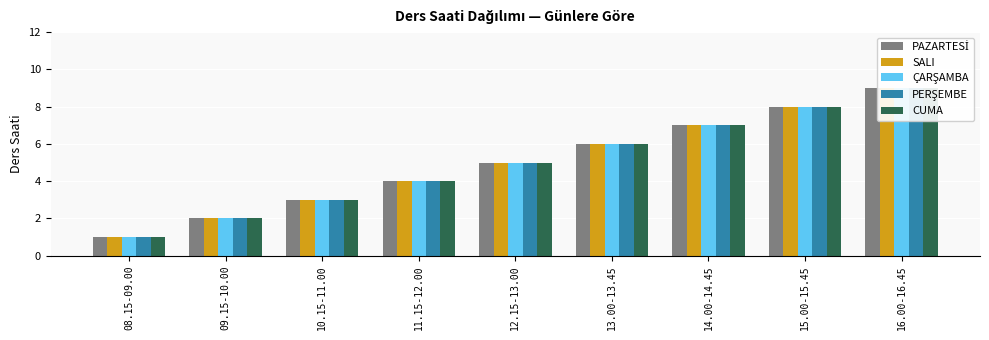

How many data points in SALI are above 5?

4